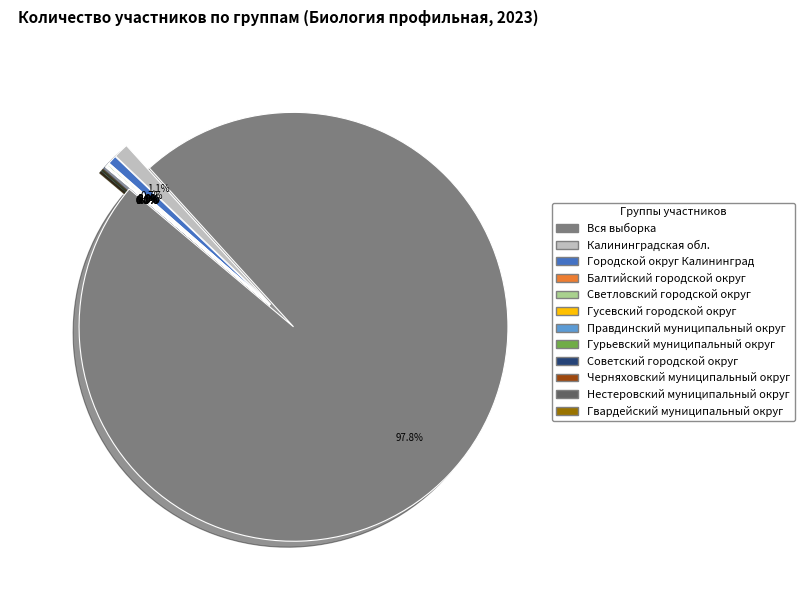

Rank the categories by value from lowest to highest.

Светловский городской округ, Нестеровский муниципальный округ, Советский городской округ, Правдинский муниципальный округ, Гусевский городской округ, Гвардейский муниципальный округ, Балтийский городской округ, Черняховский муниципальный округ, Гурьевский муниципальный округ, Городской округ Калининград, Калининградская обл., Вся выборка